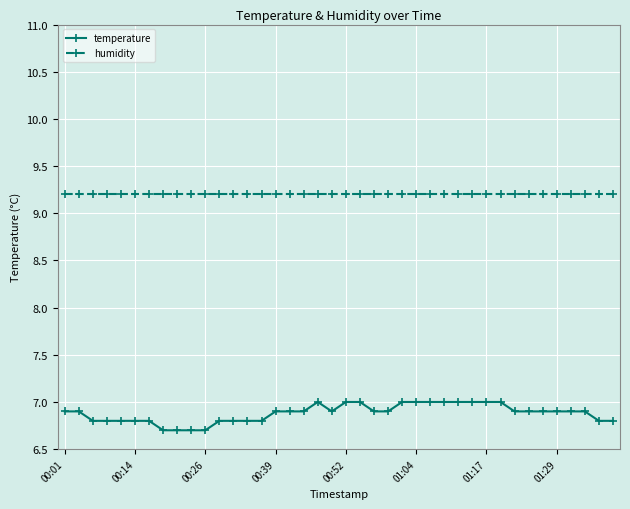

What is the greatest value displayed?

9.2